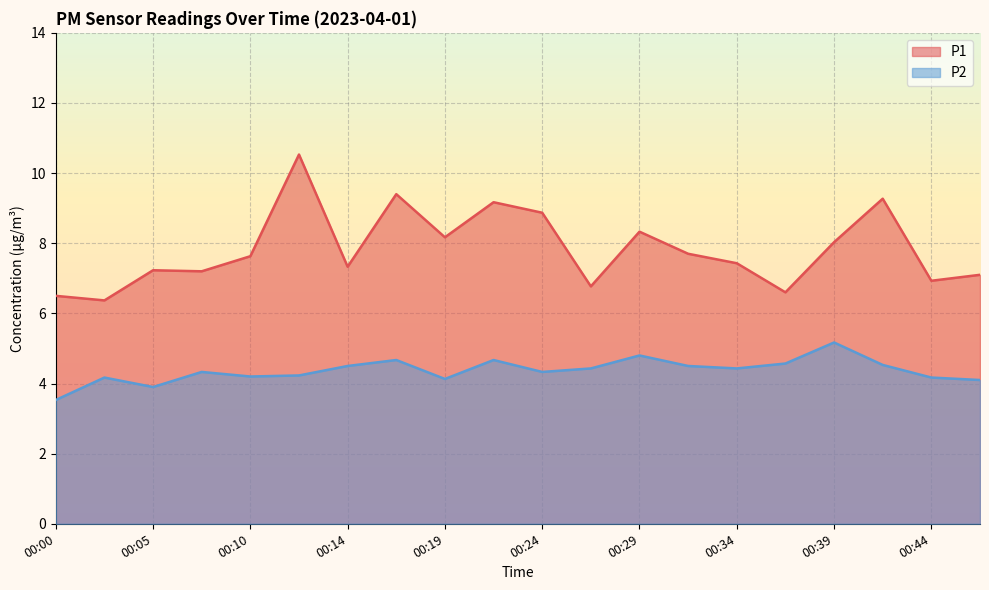

The value of P2 at 00:19 is 6.6. True or false?

False